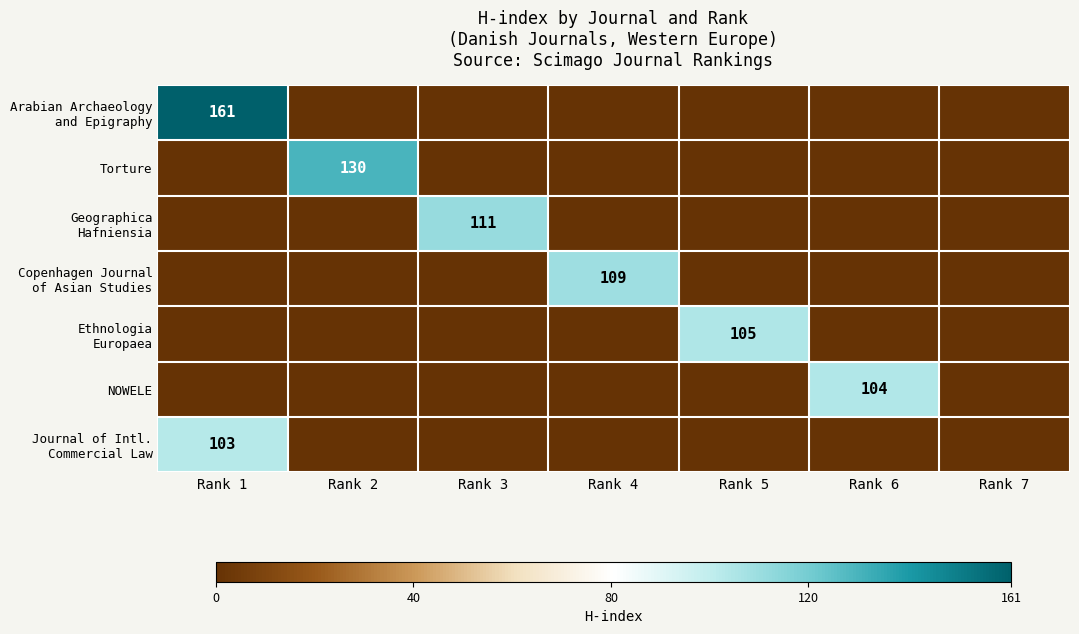

Which category has the highest value in the Geographica Hafniensia series?

Rank 3